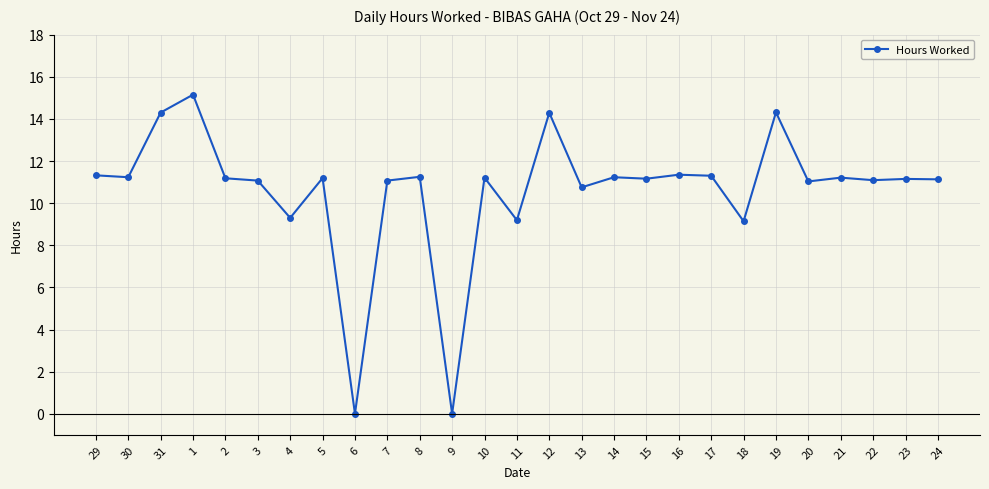

What is the sum of all values?

286.6